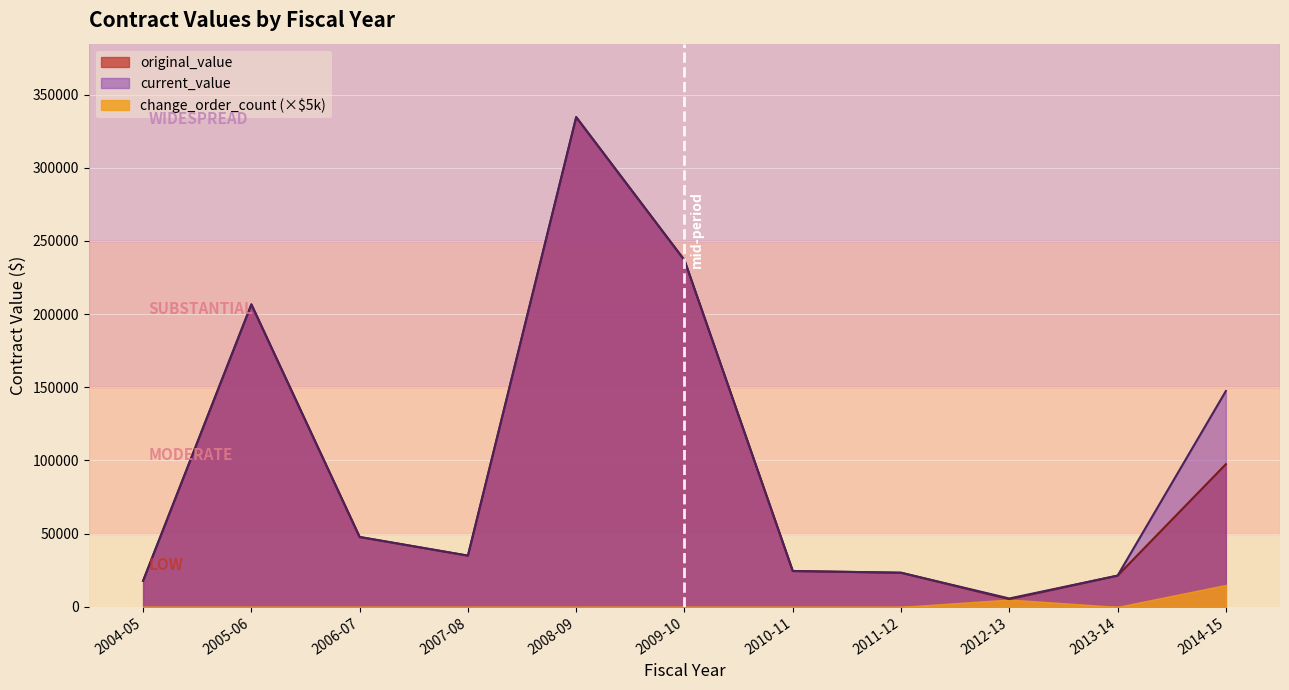

What is the greatest value displayed?

334607.0